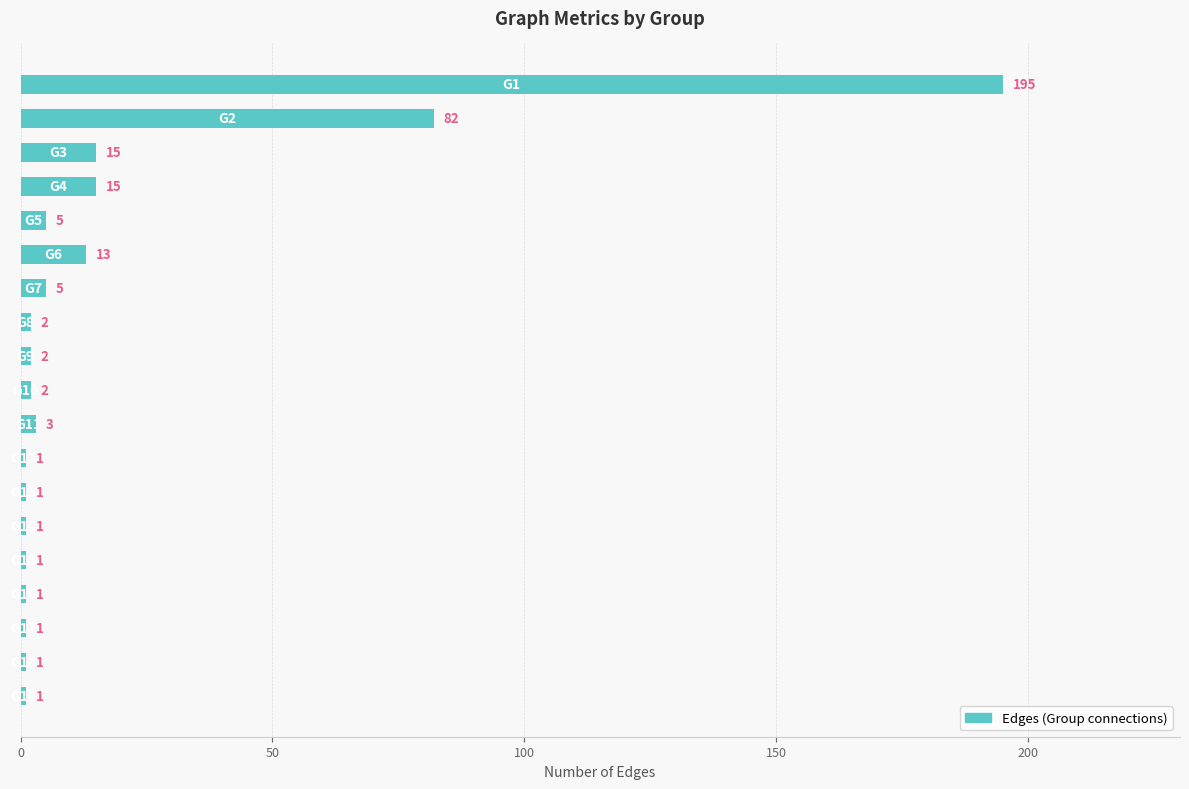

What is the sum of all values?

347